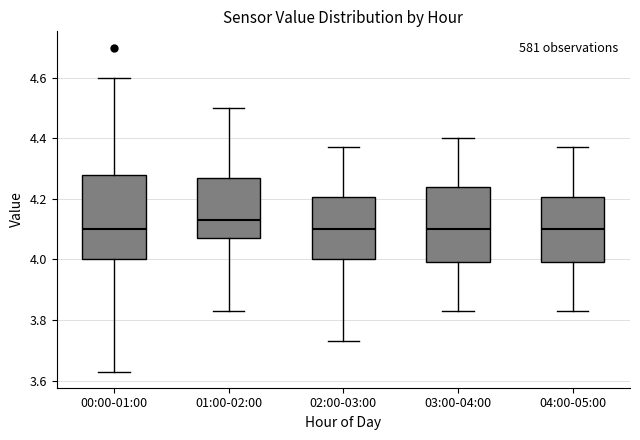

Where does the upper whisker of the box for 03:00-04:00 end on the y-axis? The values are not printed on the chart, so give them approximately, as read against the axis.

4.40